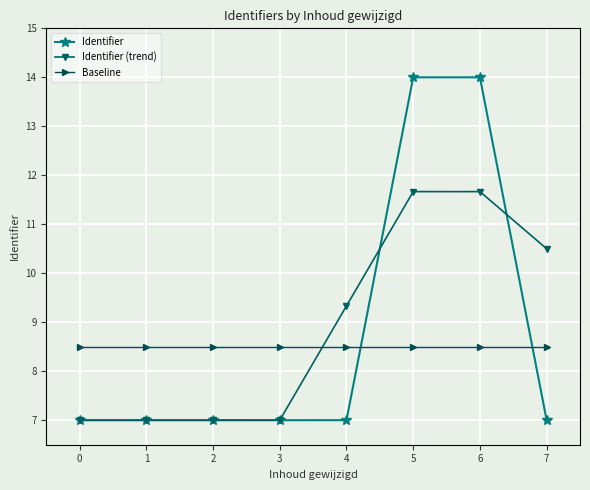

What is the smallest value displayed?

7.0